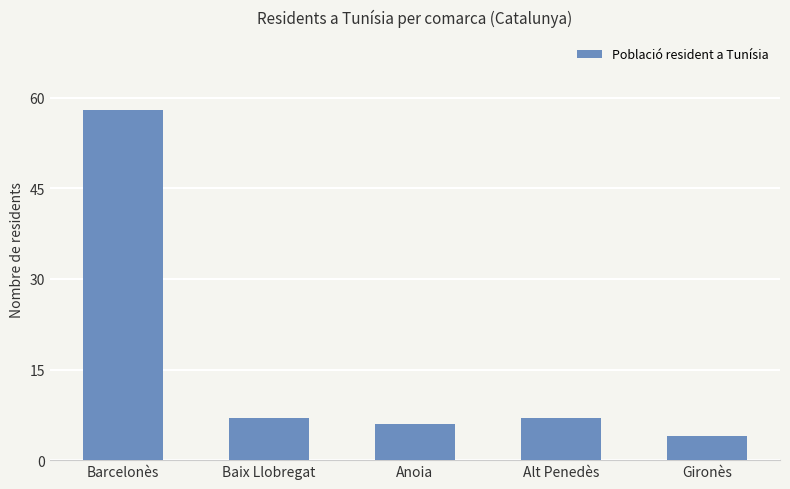

What is the smallest value displayed?

4